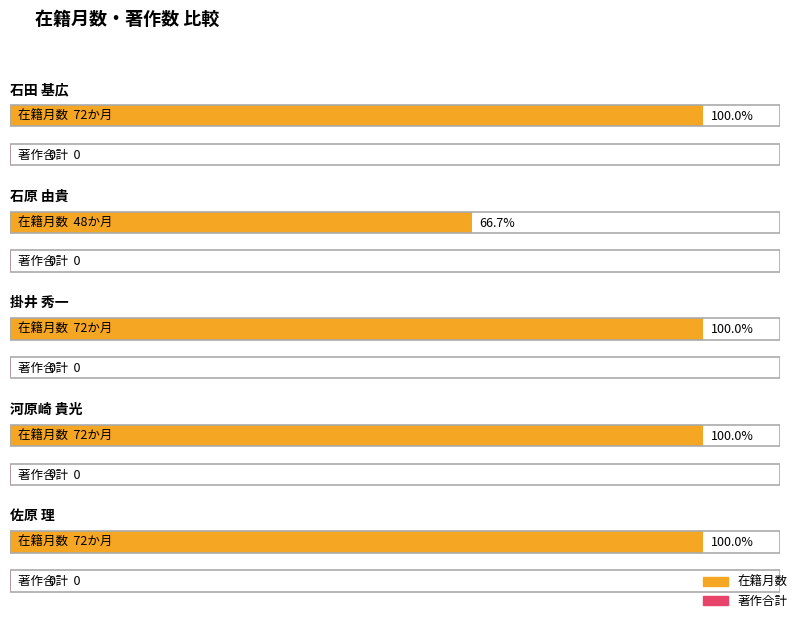

At which label is 著作2025 closest to 0?

石田 基広